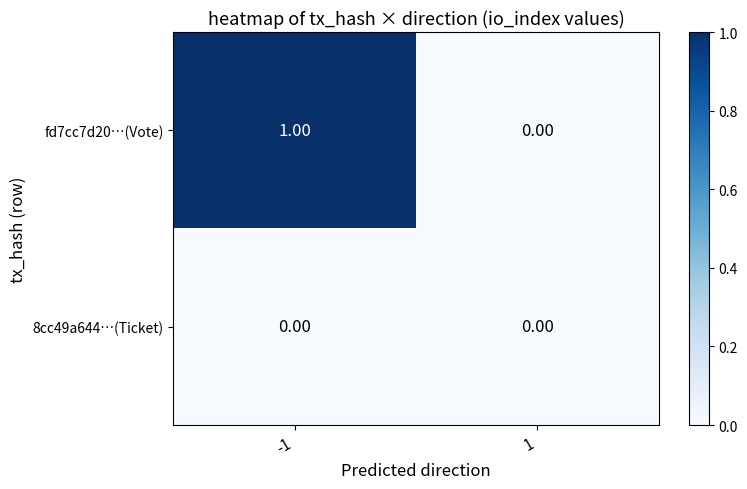

Rank the series at -1 from lowest to highest value.

8cc49a644…(Ticket), fd7cc7d20…(Vote)